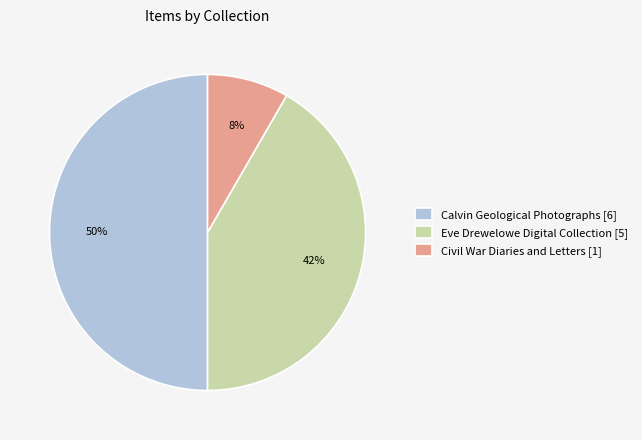

Is it true that Calvin Geological Photographs [6] is 38% of the pie?

False